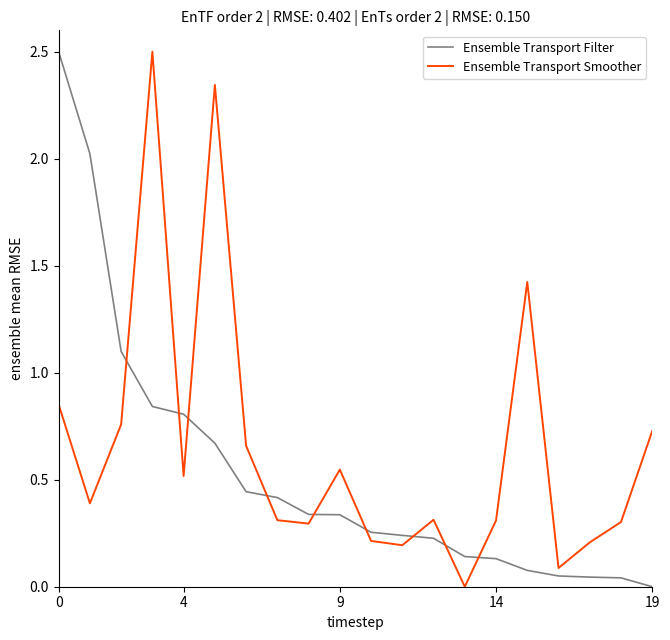

True or false: Ensemble Transport Filter and Ensemble Transport Smoother intersect in this chart.

True